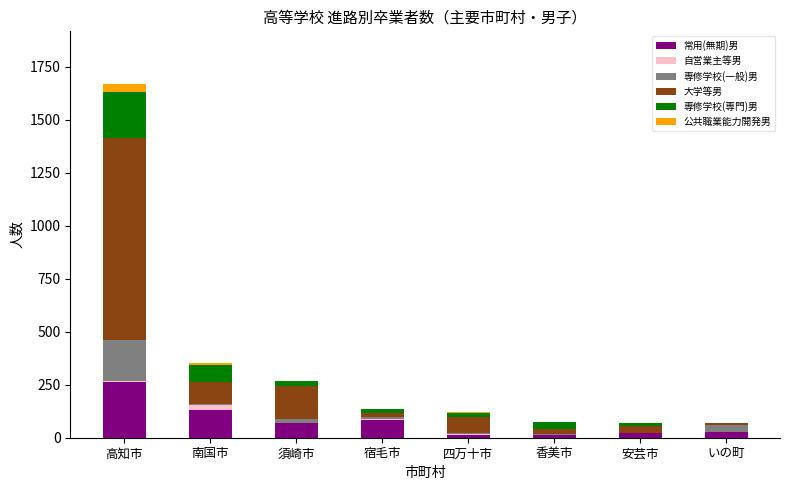

What is the maximum value for 常用(無期)男?

261